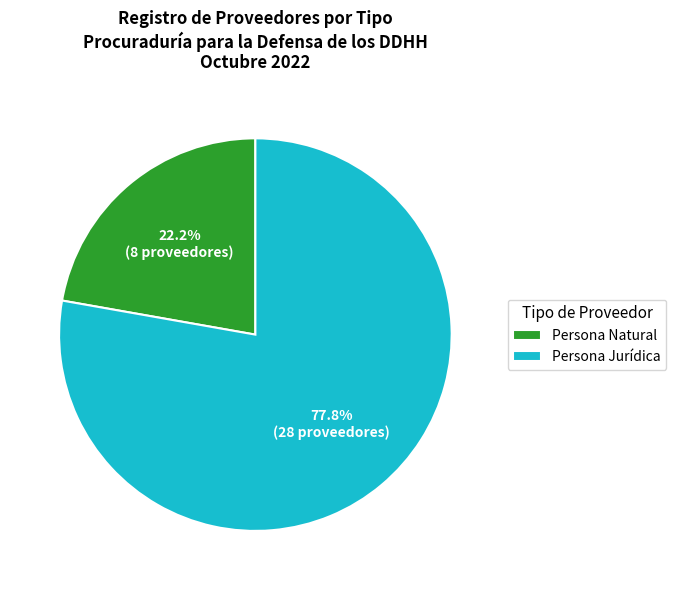

What is the total percentage of Persona Natural and Persona Jurídica?

100.0%